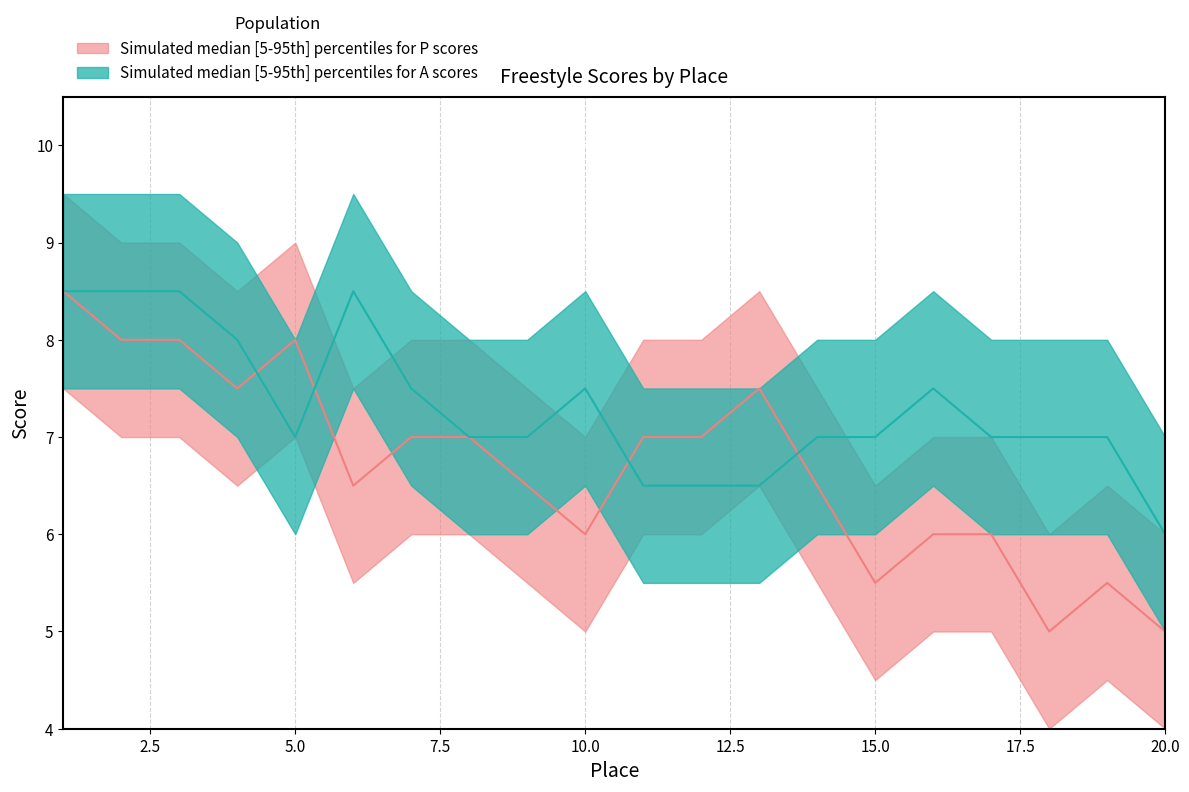

At which label does A_scores reach its minimum?

20